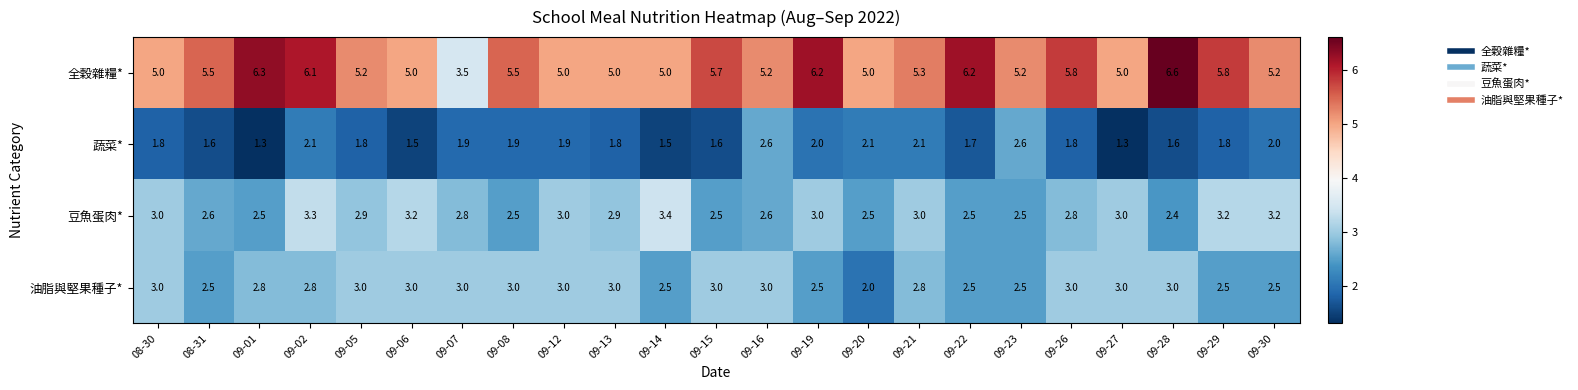

What is the spread (max minus min) of values at 09-30?

3.2